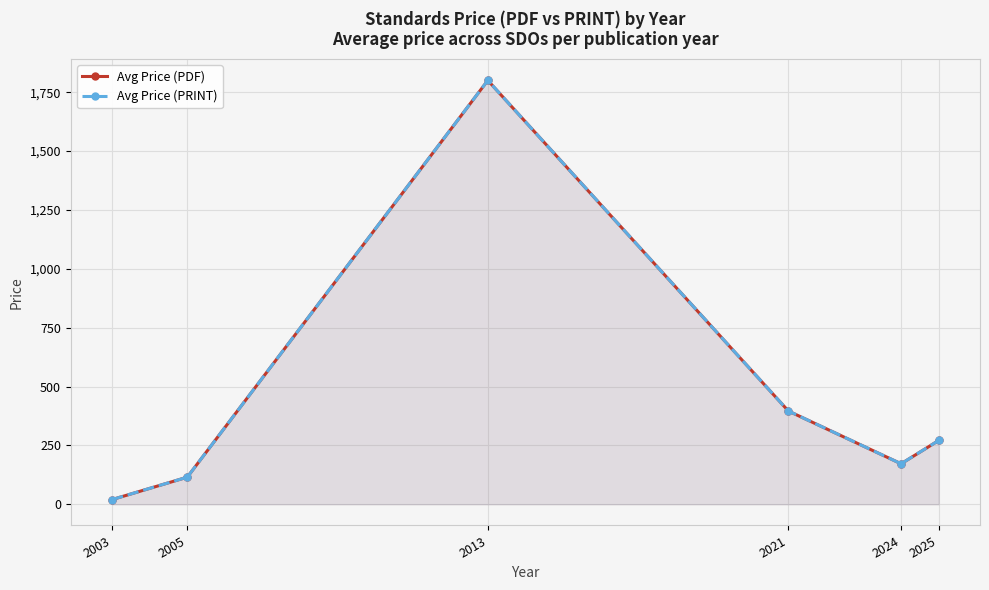

Count the number of data series in this chart.

2